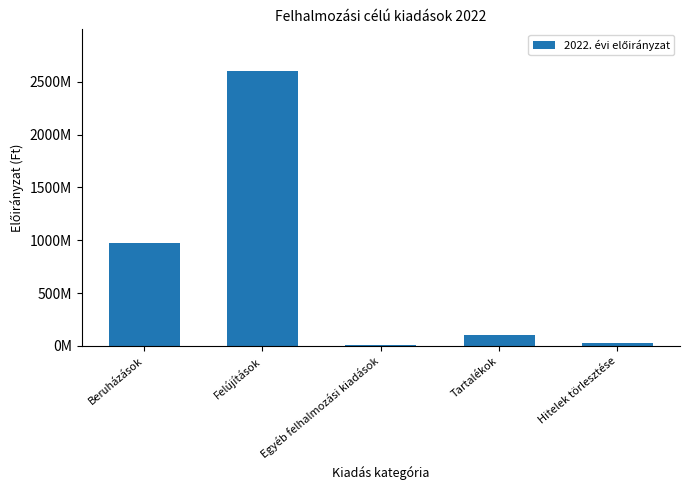

Approximately how many times larger is the value at Hitelek törlesztése compared to Tartalékok?

0.2